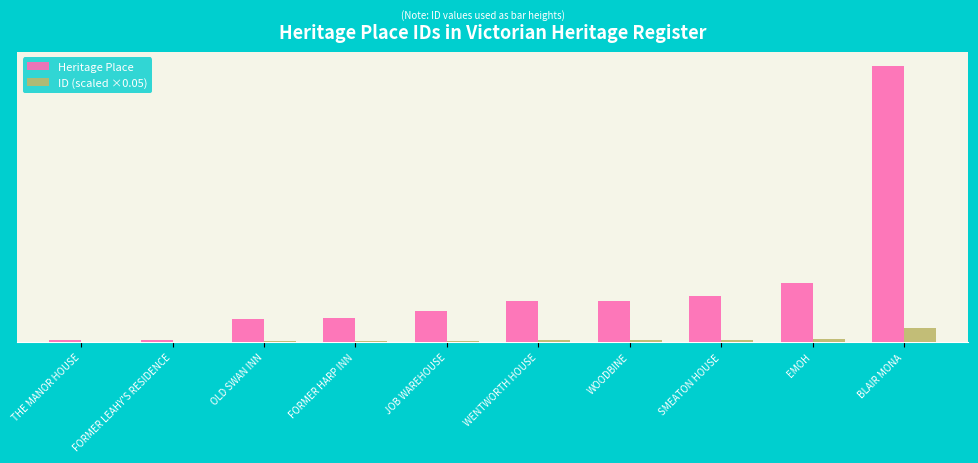

What is the value of the Heritage Place bar at the 1st from the left?

50.0